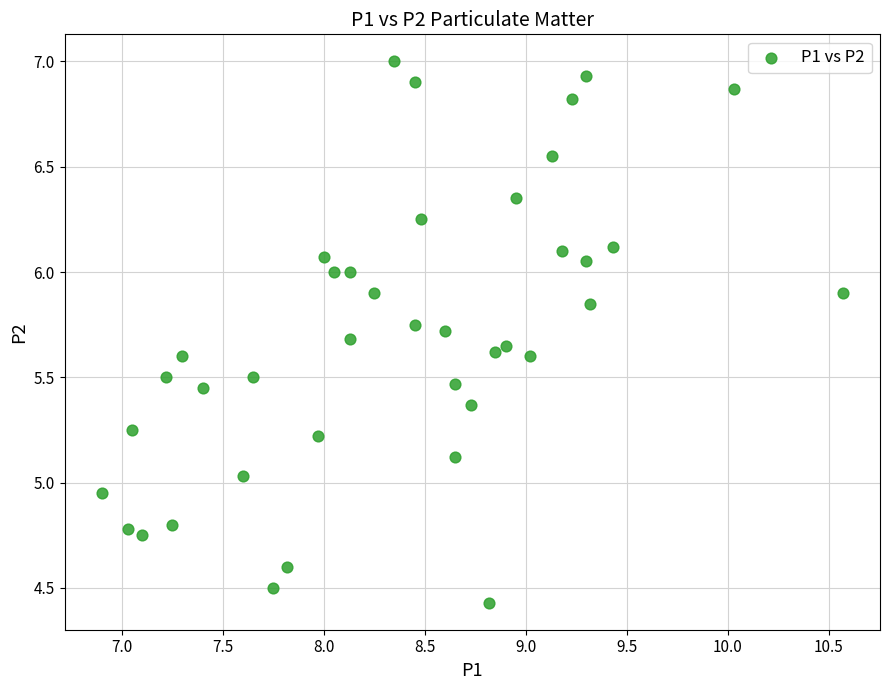

What is the range of X values (max minus min)?

3.7